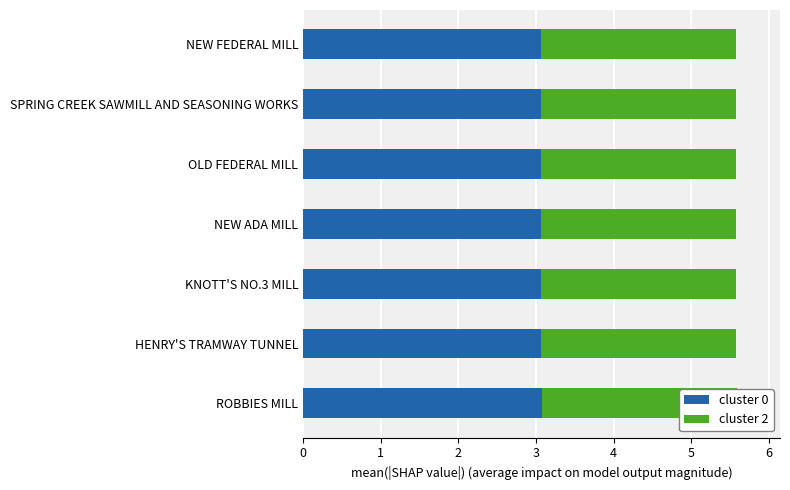

What is the value of the cluster 0 bar at the 5th from the left?

3.1